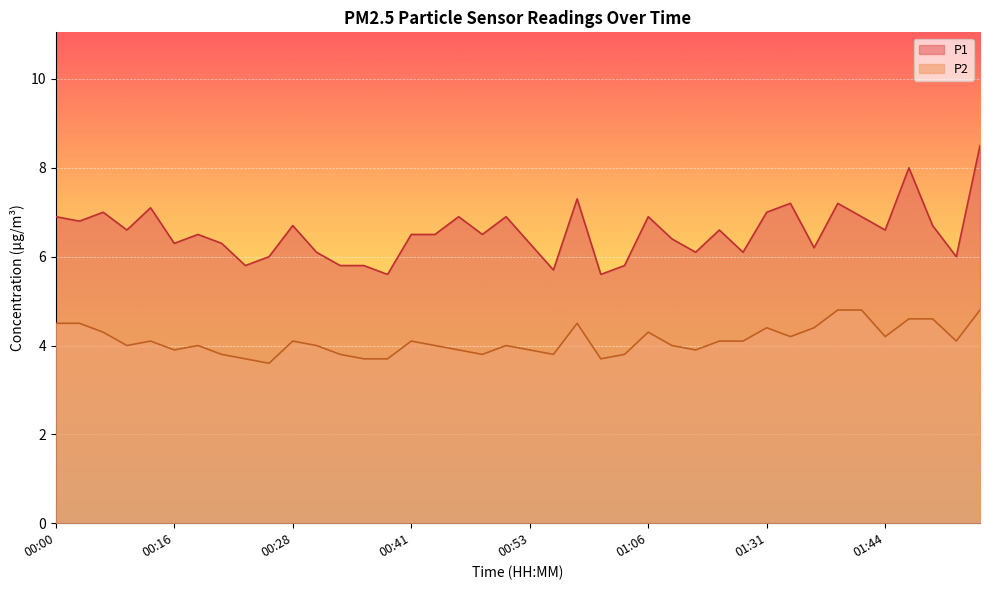

List the labels in order of P1 value, smallest first.

00:38, 01:01, 00:56, 00:23, 00:33, 00:36, 01:03, 00:26, 01:52, 00:31, 01:15, 01:26, 01:37, 00:16, 00:21, 00:53, 01:12, 00:18, 00:41, 00:43, 00:48, 00:11, 01:20, 01:44, 00:28, 01:49, 00:06, 00:00, 00:46, 00:51, 01:06, 01:42, 00:08, 01:31, 00:13, 01:34, 01:39, 00:58, 01:47, 01:54